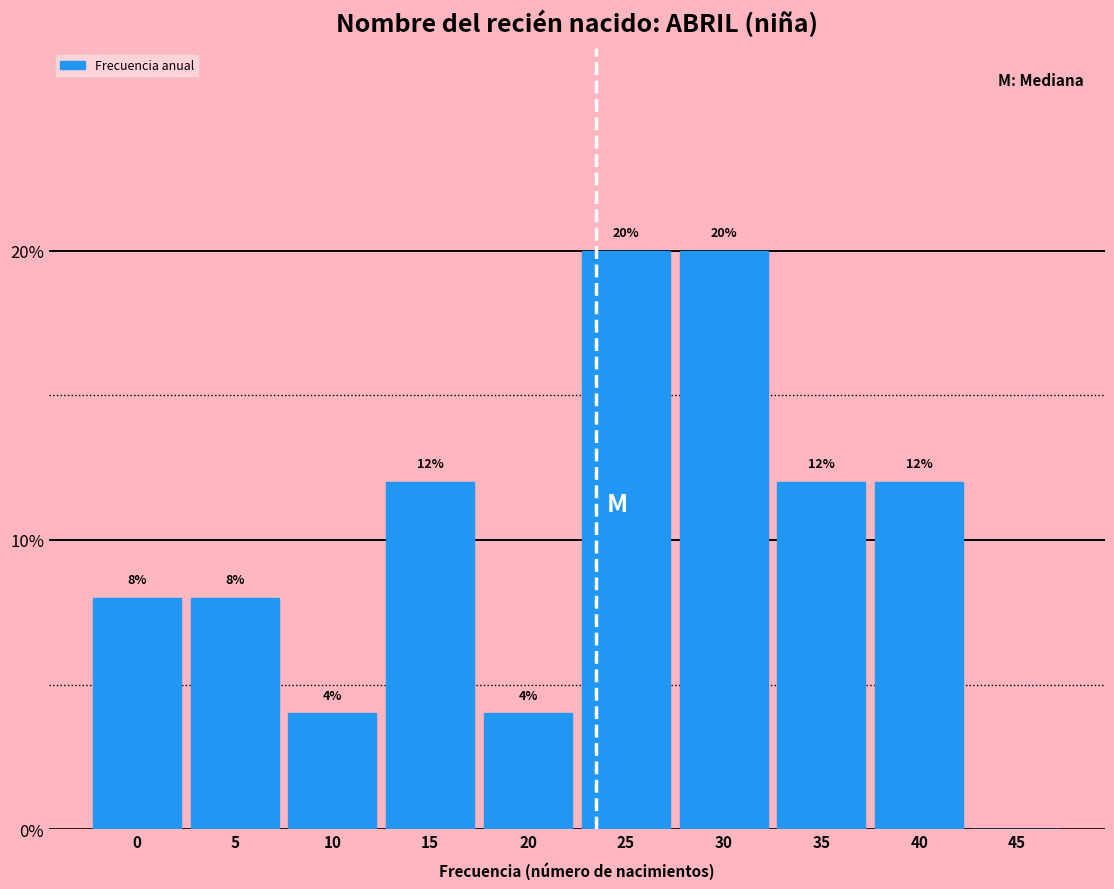

Reading left to right, transcribe all the data shown in this chart.

0=8	5=8	10=4	15=12	20=4	25=20	30=20	35=12	40=12	45=0